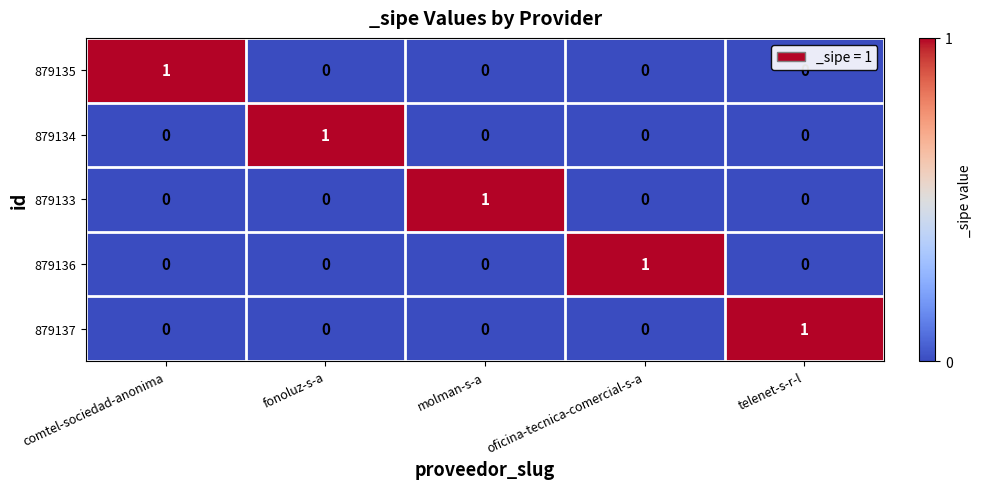

How many data points in 879134 are above 0?

1